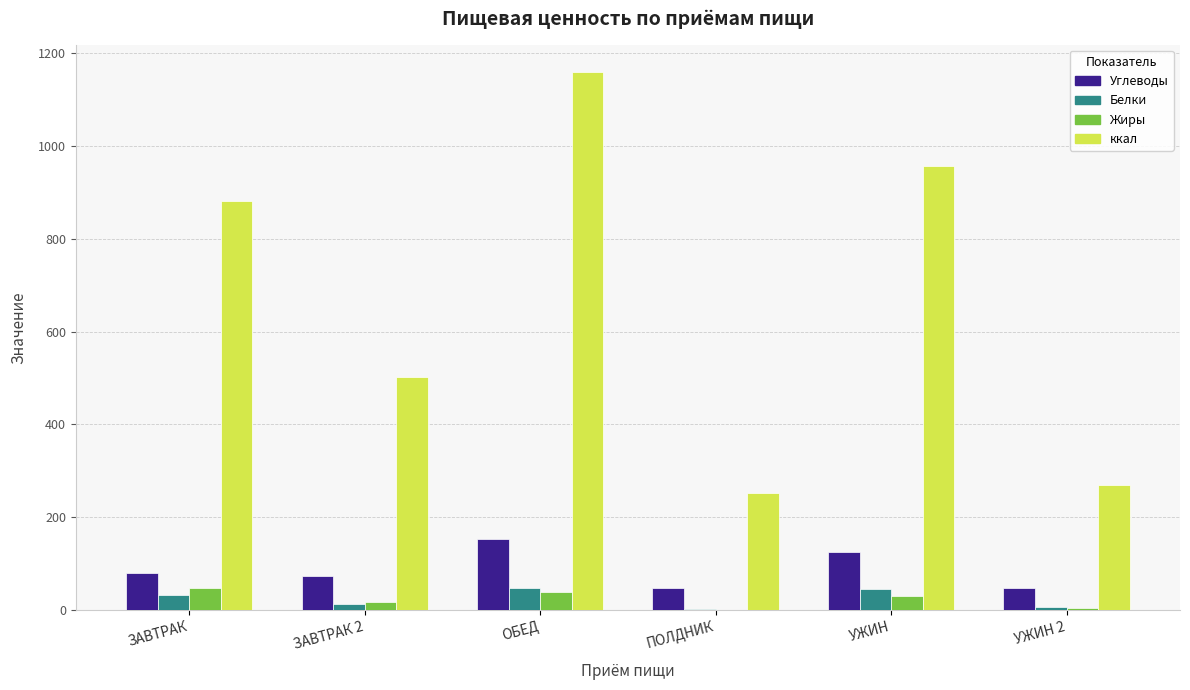

Which series changed the most between ОБЕД and УЖИН?

ккал